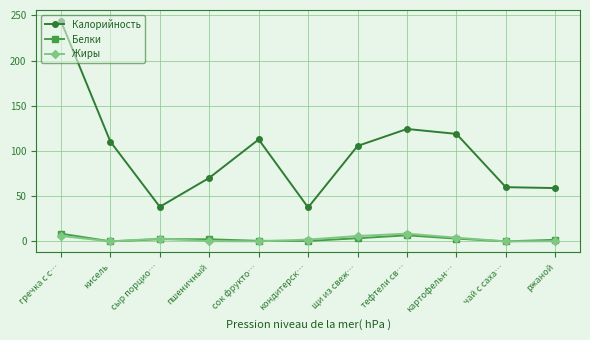

Which category has the highest value across all series?

гречка с с…